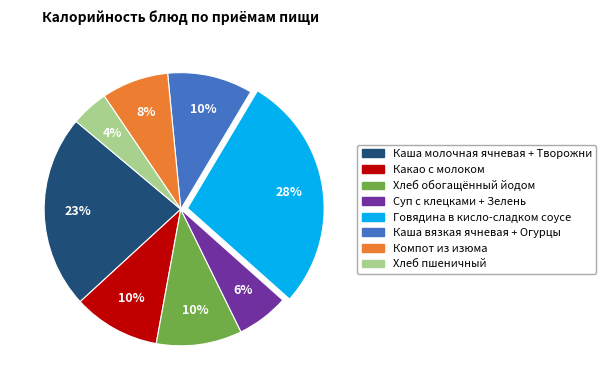

Which category has the smallest portion of the pie?

Хлеб пшеничный